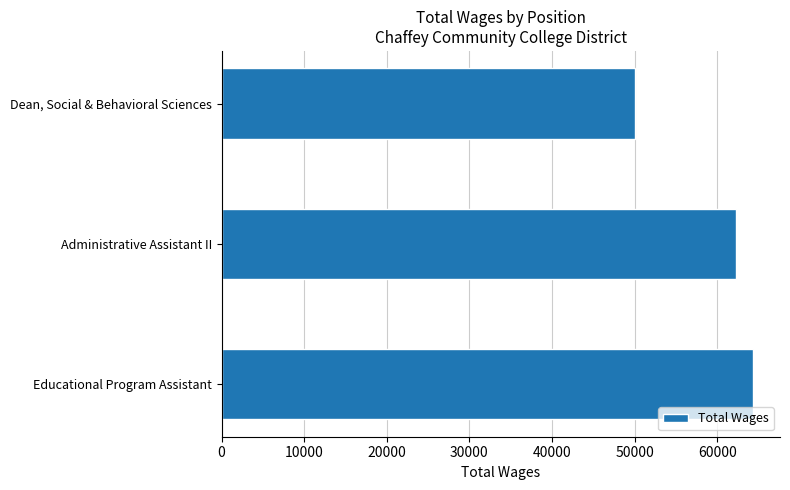

Are the bars horizontal?

Yes